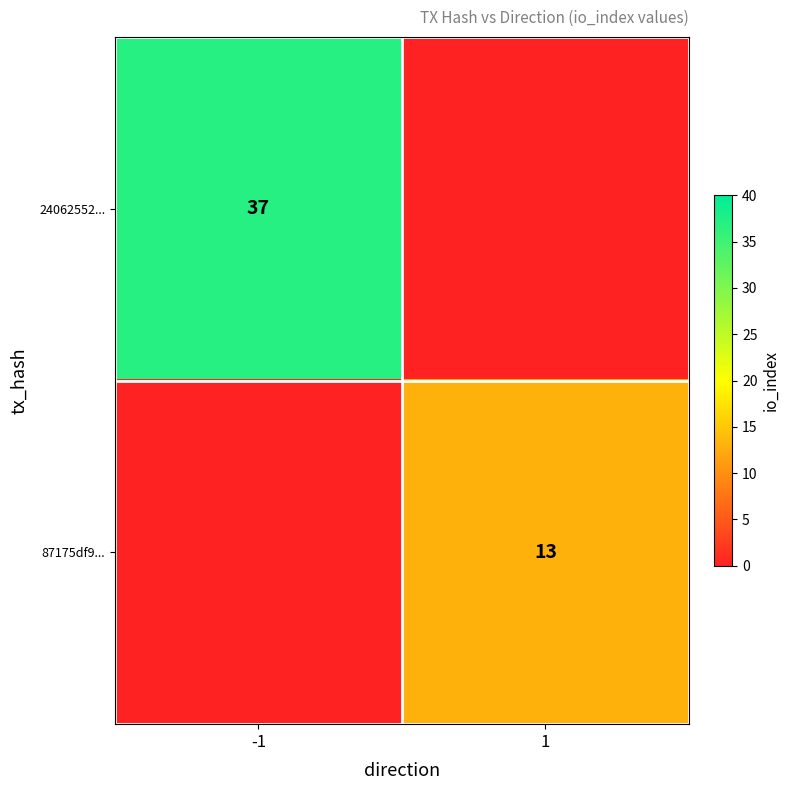

At which category does the chart reach its minimum across all series?

1